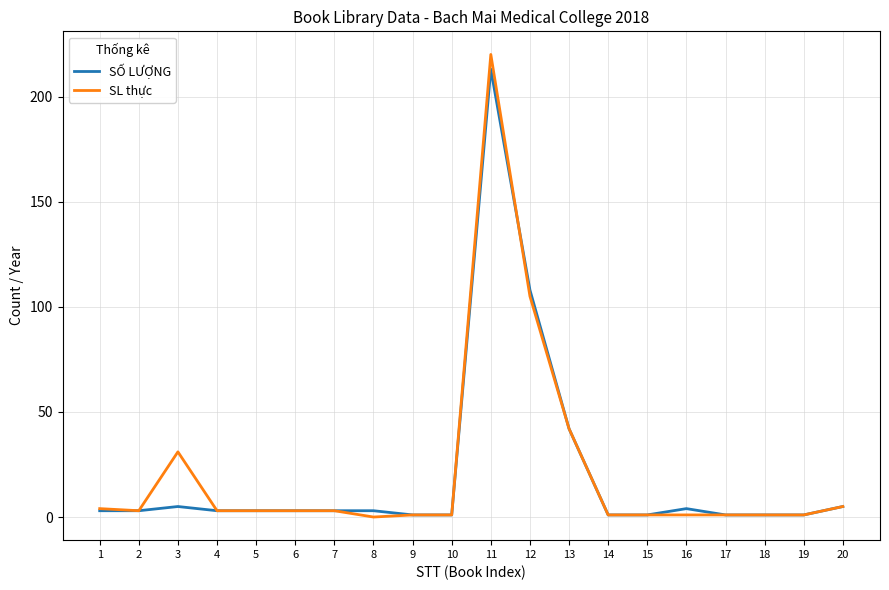

Which series has the widest spread of values?

SL thực